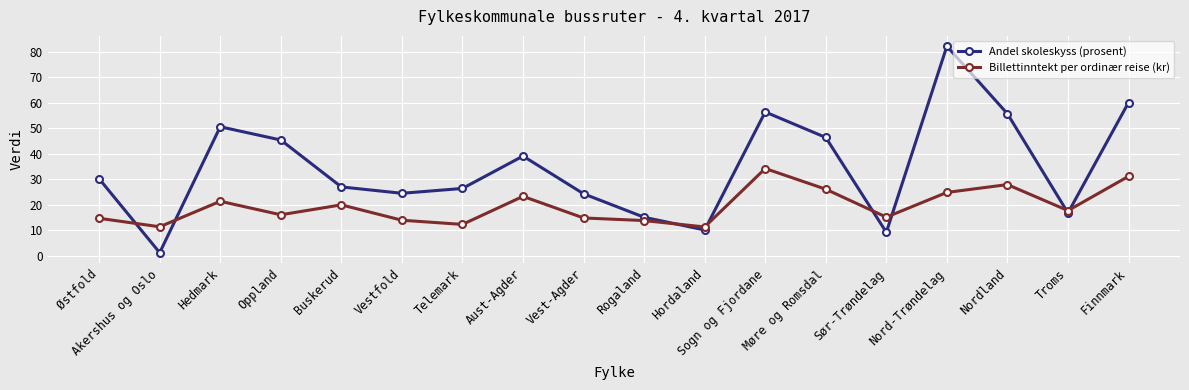

Between Troms and Finnmark, which series saw the biggest shift?

Andel skoleskyss (prosent)